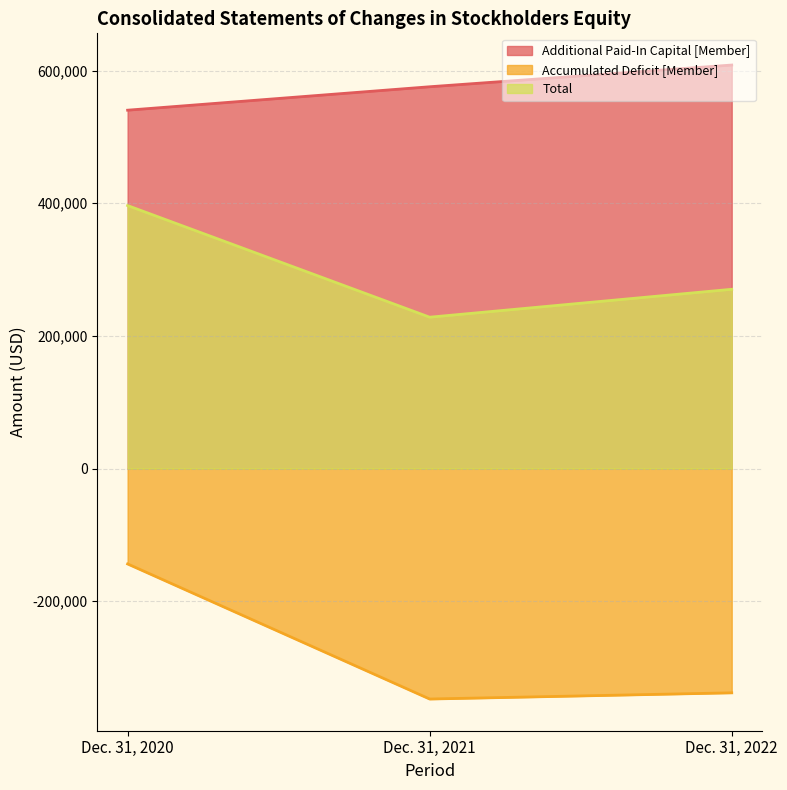

What is the sum of the Total values at Dec. 31, 2021 and Dec. 31, 2022?

498523